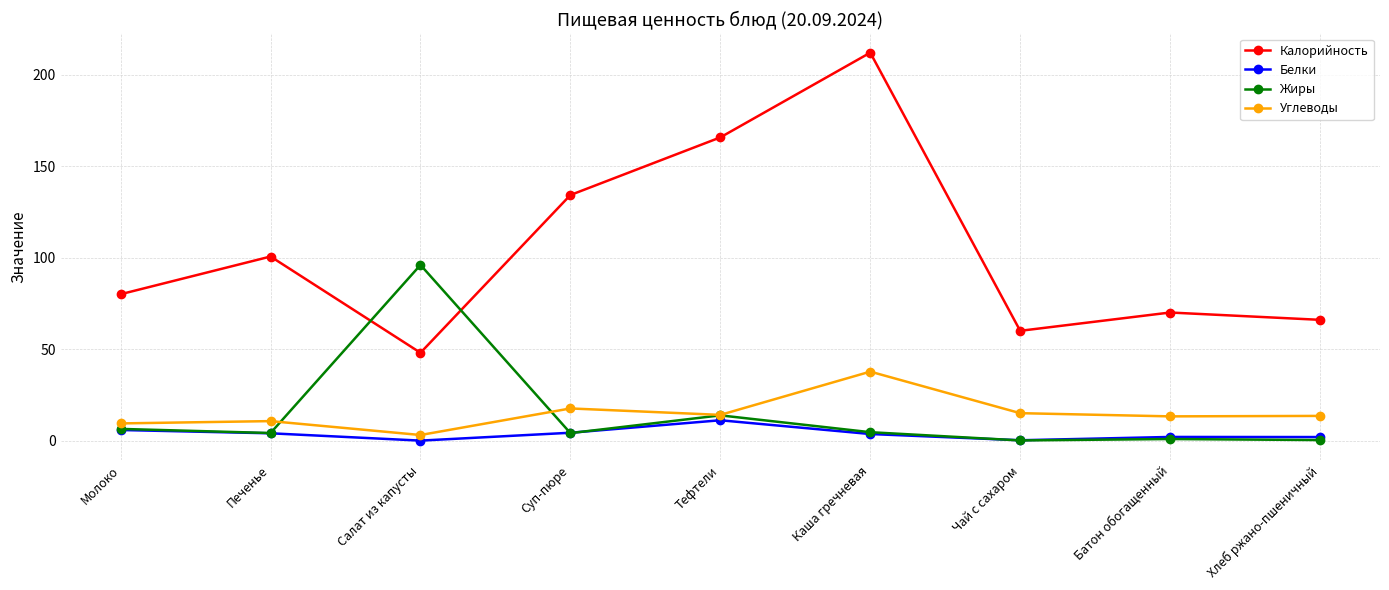

List the series in order of their peak value, lowest first.

Белки, Углеводы, Жиры, Калорийность